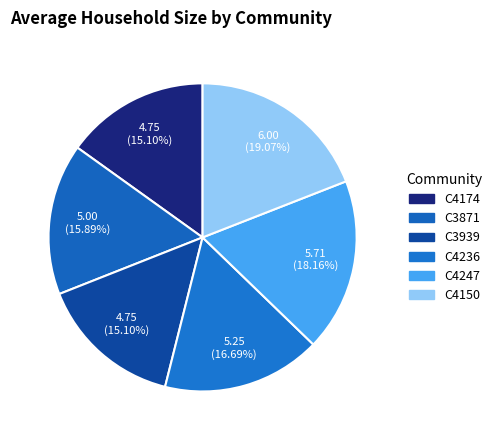

Does C4174 represent more than half of the total?

No